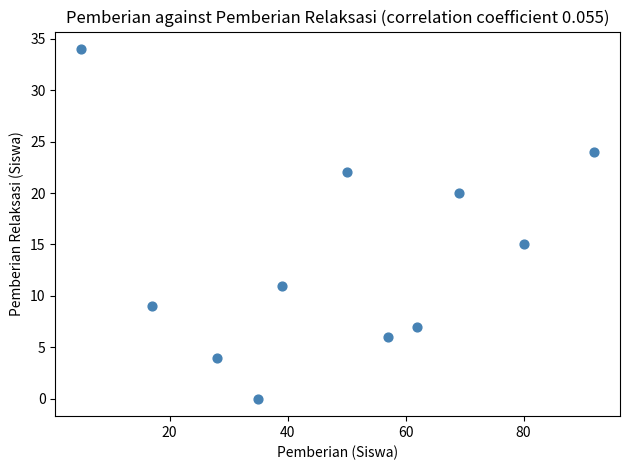

What Y value in the scatter plot is closest to 17?

15